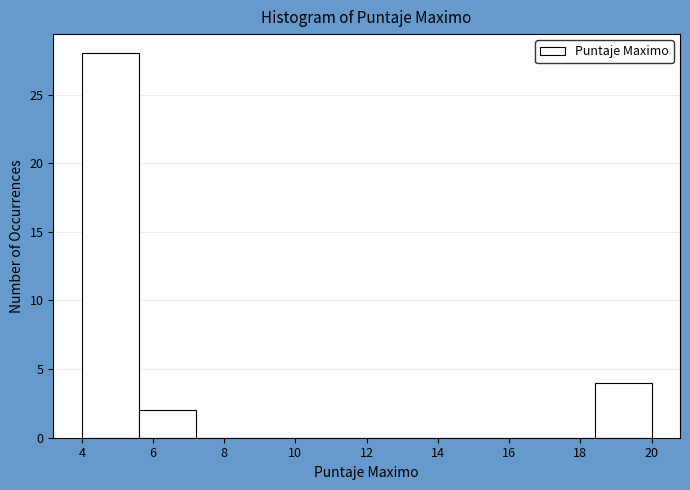

Reading left to right, list every bar in this chart as the range it spans on the x-axis followed by its height. The values are not printed on the chart, so give them approximately, as read against the axis.

4.0 to 5.6: 28
5.6 to 7.2: 2
7.2 to 8.8: 0
8.8 to 10.4: 0
10.4 to 12.0: 0
12.0 to 13.6: 0
13.6 to 15.2: 0
15.2 to 16.8: 0
16.8 to 18.4: 0
18.4 to 20.0: 4